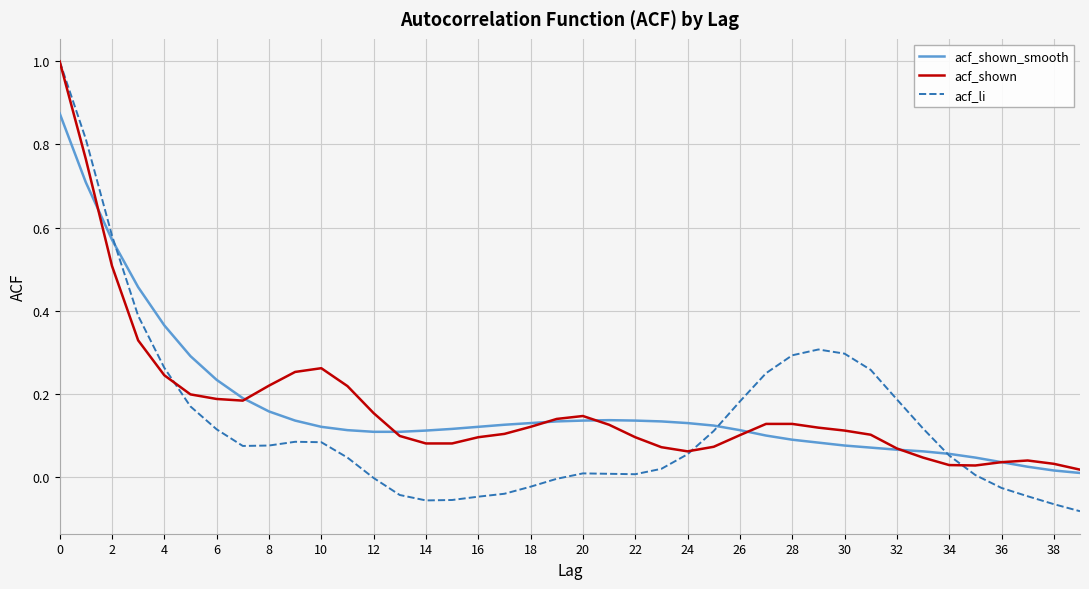

Which series has the widest spread of values?

acf_li